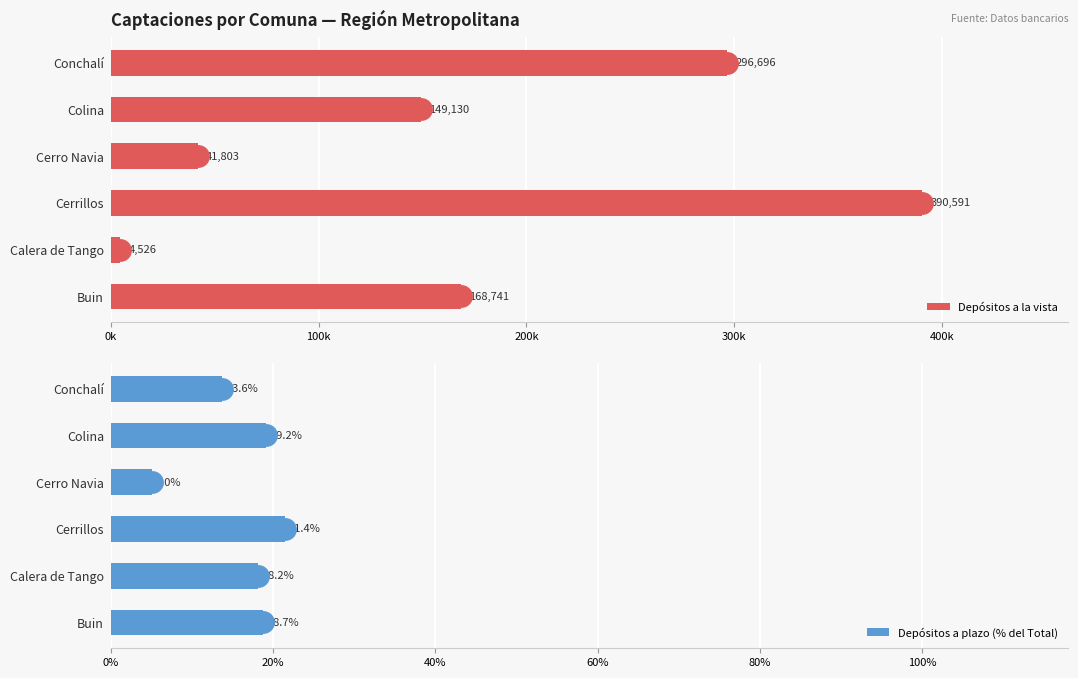

The Depósitos a plazo (% del Total) series shows 12.0 at Buin. True or false?

False